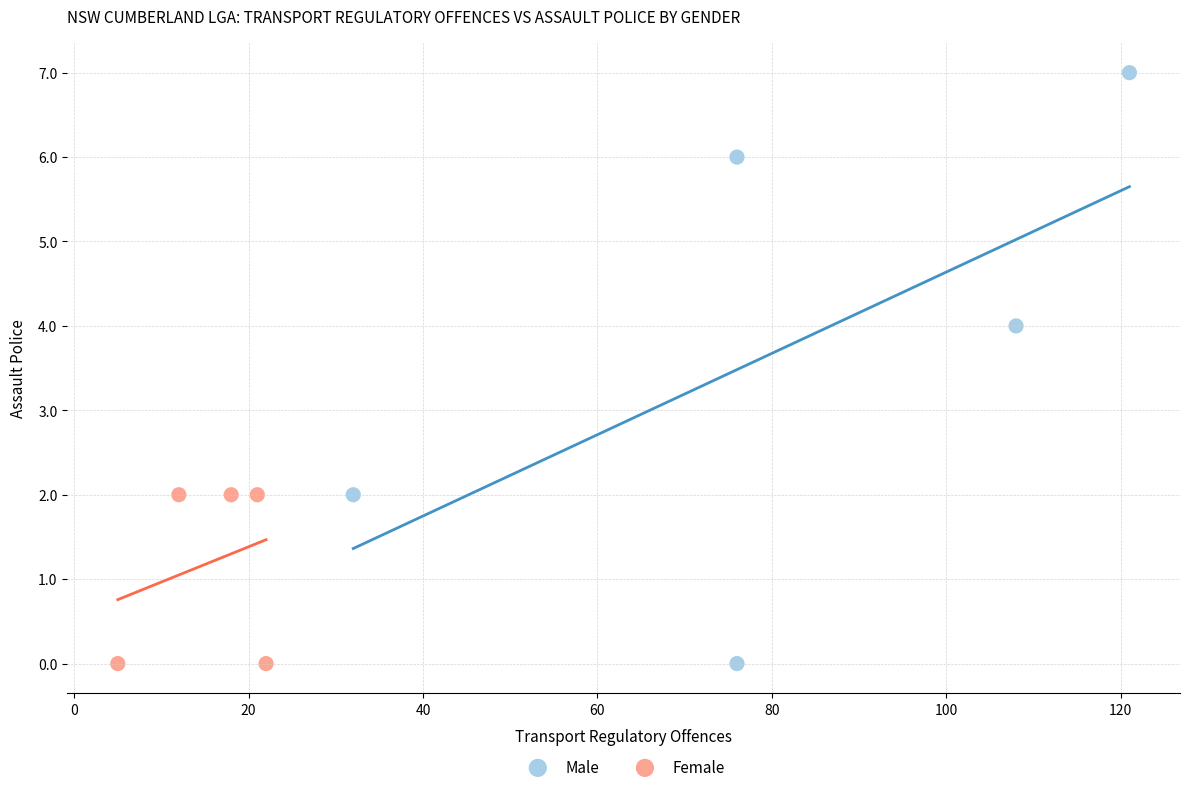

What are all the series names shown in the legend?

Male, Female